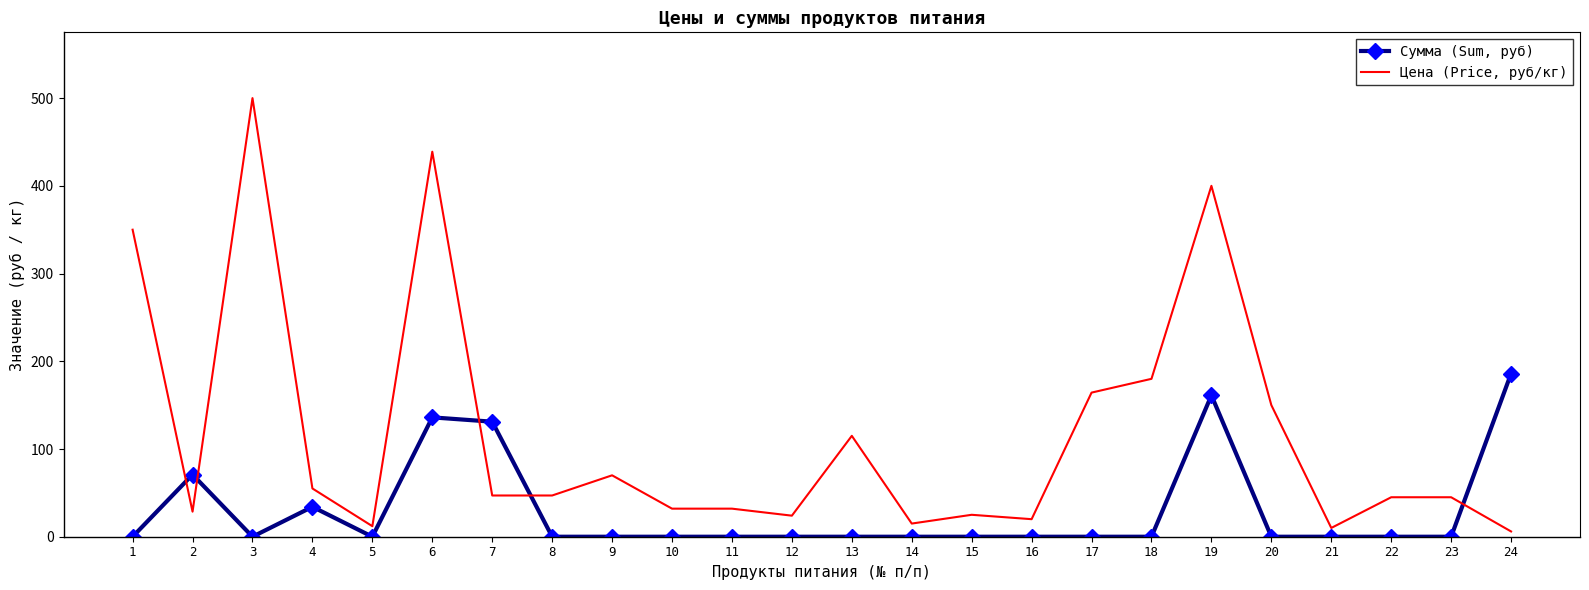

Which category has the highest value in the Цена (Price, руб/кг) series?

3